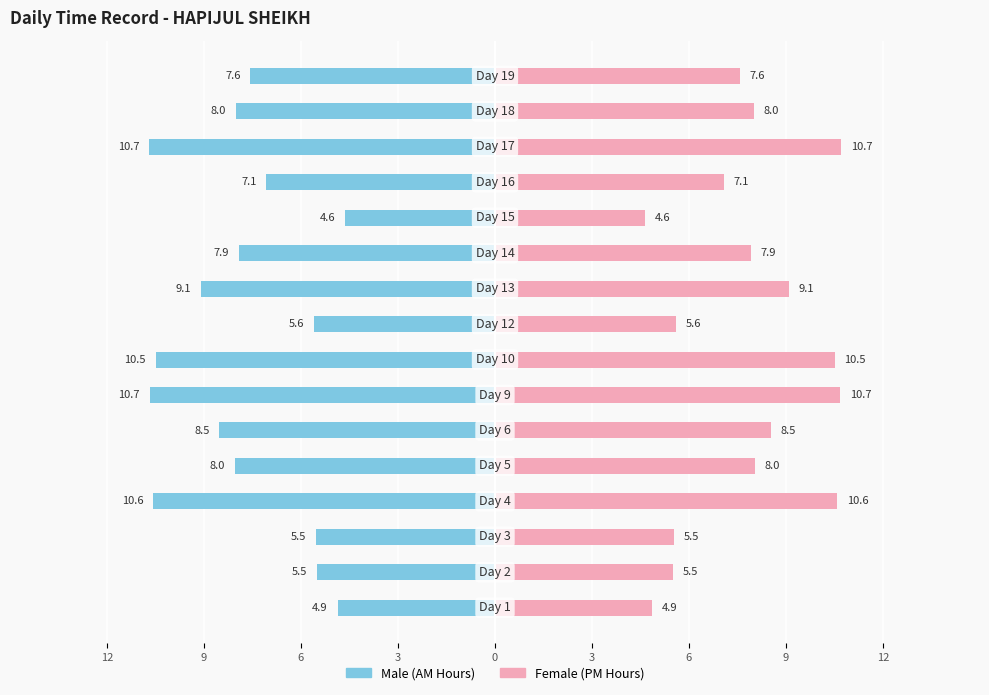

Count the number of categories in the chart.

16